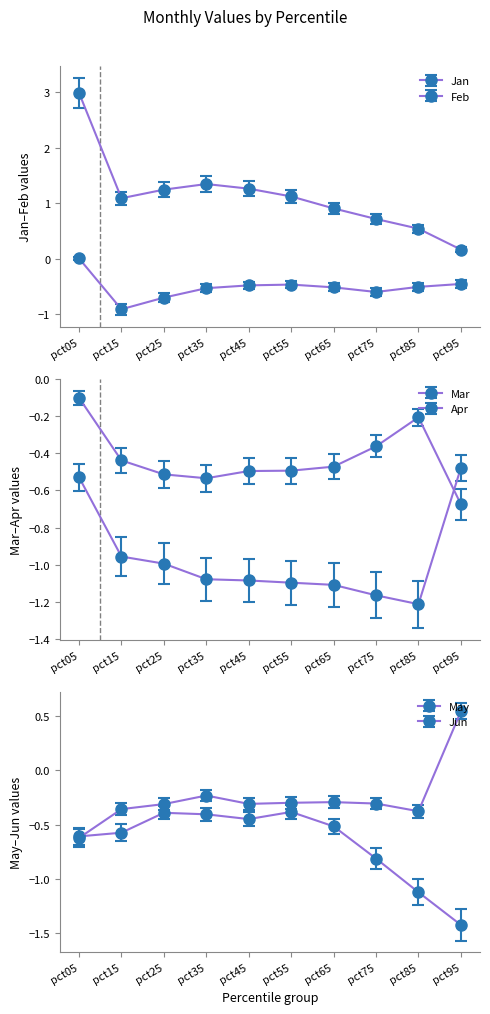

At which label does Feb first exceed 1?

pct05